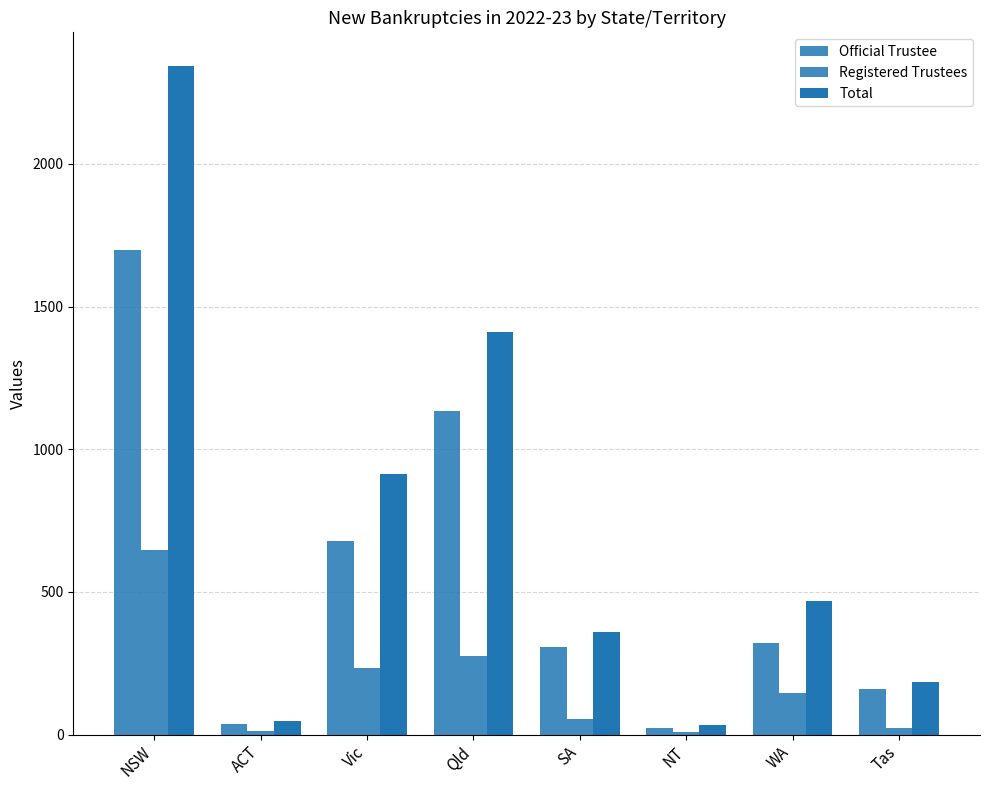

Which series has the largest total across all categories?

Total